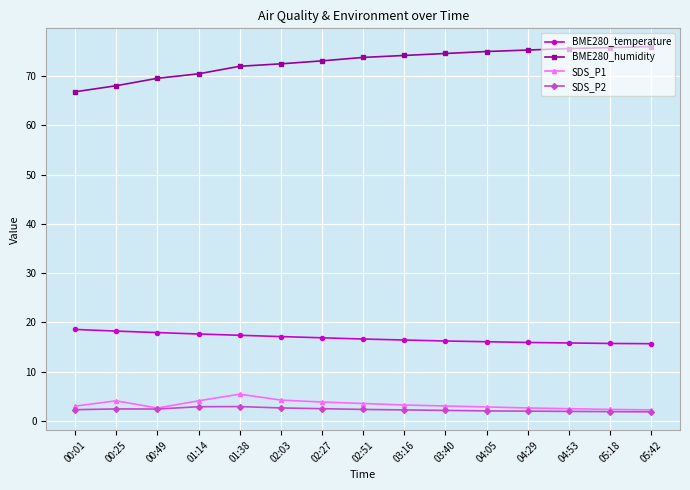

Is this an area chart (filled region under the line)?

No